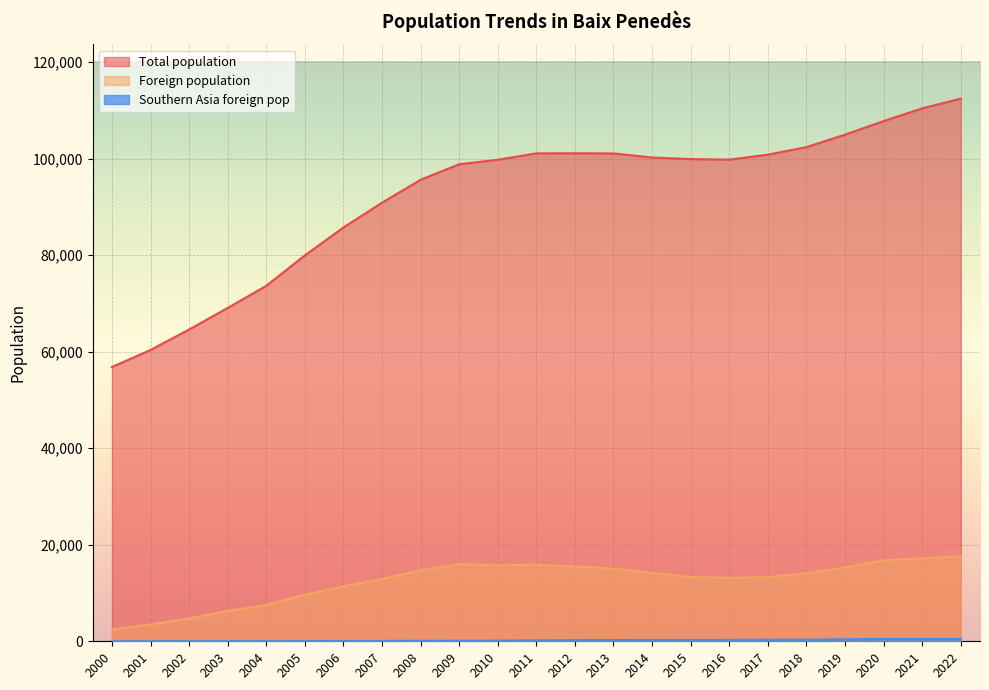

At which label does Foreign population reach its minimum?

2000